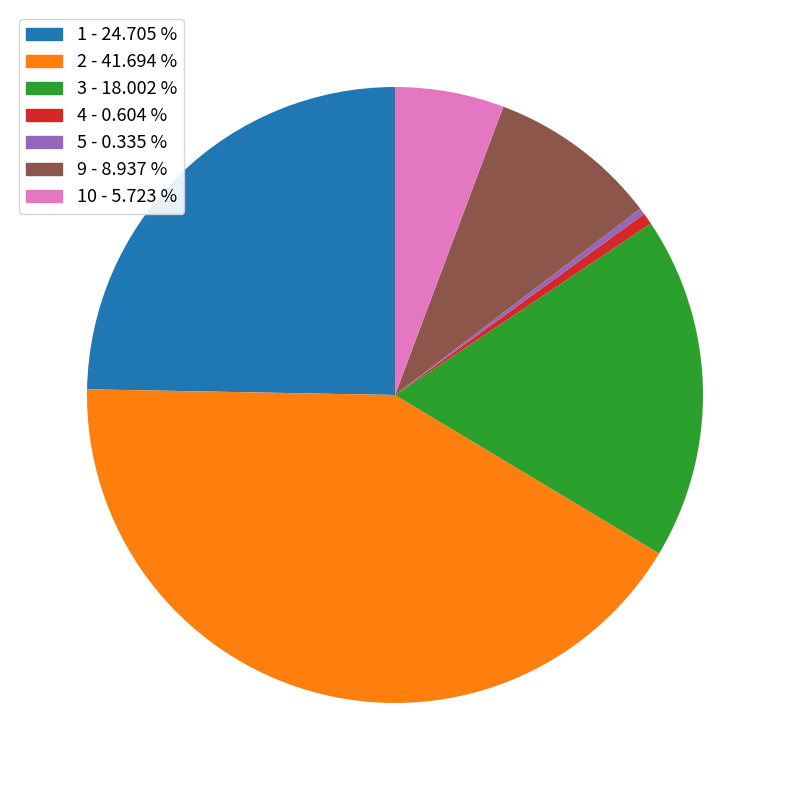

Do 3 - 18.002 % and 10 - 5.723 % together represent more than half of the pie?

No